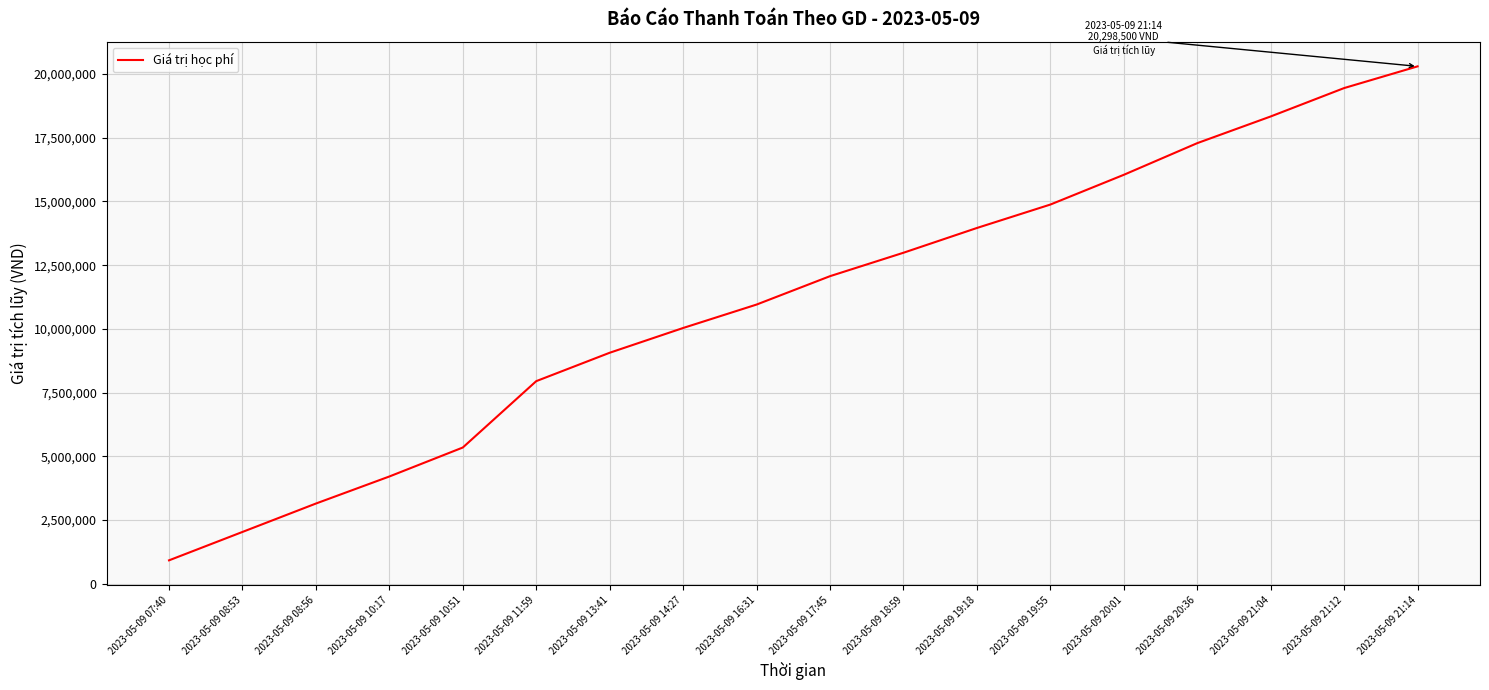

Rank the categories by value from lowest to highest.

2023-05-09 07:40, 2023-05-09 08:53, 2023-05-09 08:56, 2023-05-09 10:17, 2023-05-09 10:51, 2023-05-09 11:59, 2023-05-09 13:41, 2023-05-09 14:27, 2023-05-09 16:31, 2023-05-09 17:45, 2023-05-09 18:59, 2023-05-09 19:18, 2023-05-09 19:55, 2023-05-09 20:01, 2023-05-09 20:36, 2023-05-09 21:04, 2023-05-09 21:12, 2023-05-09 21:14